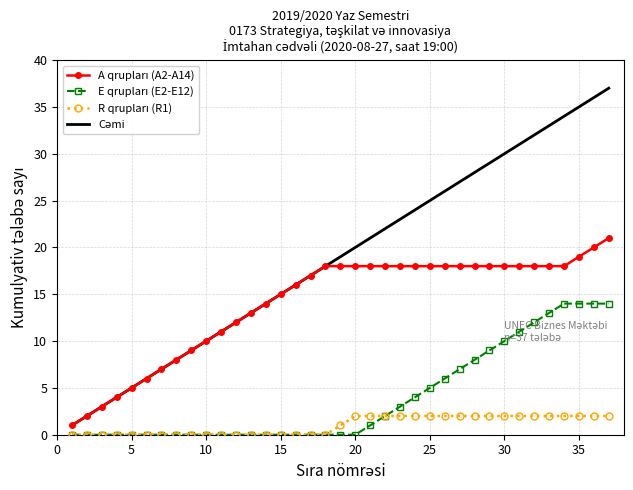

What is the greatest value displayed?

37